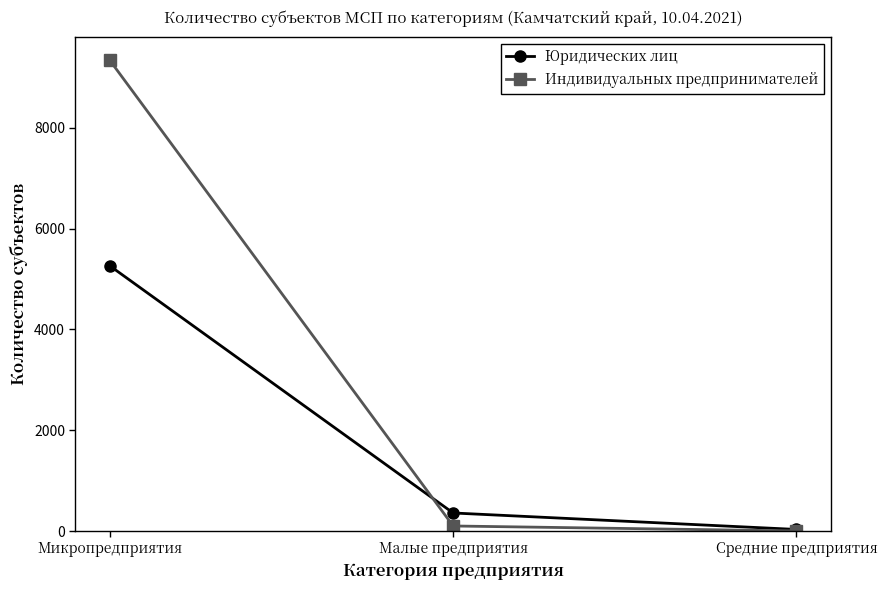

How many values in the Индивидуальных предпринимателей series are below 100?

1